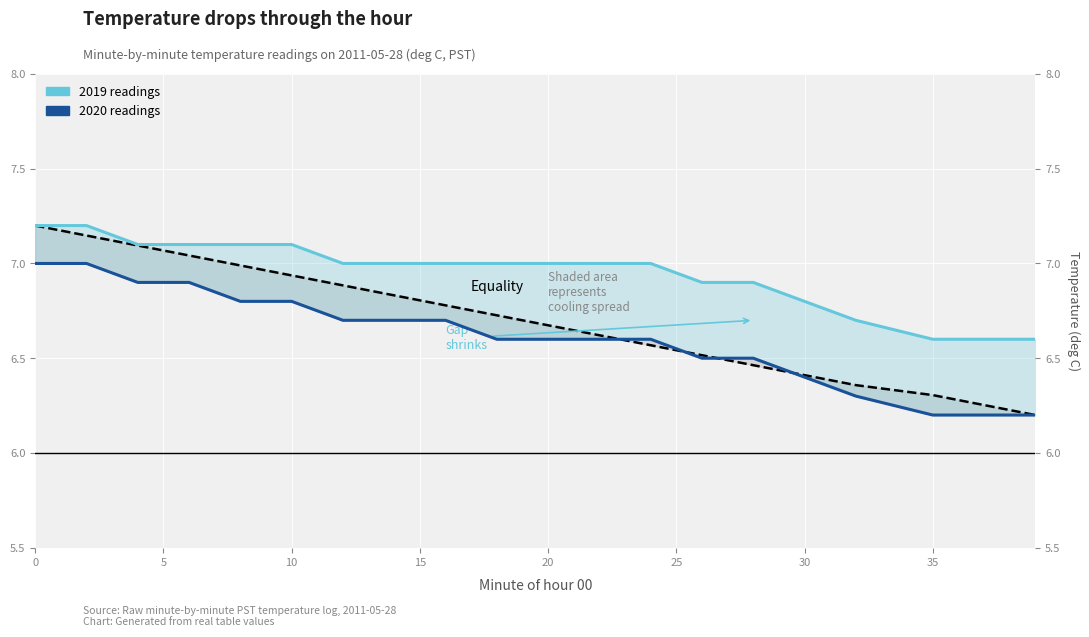

True or false: 2020 readings has more than 0 interior local peaks.

False